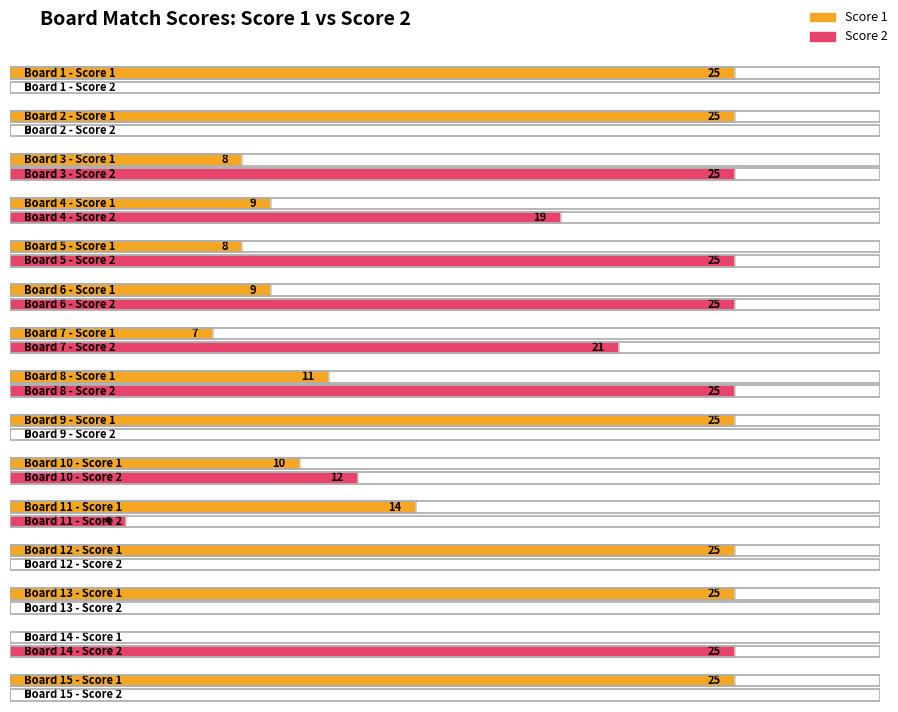

The value of Score 1 at 11 is 14. True or false?

True